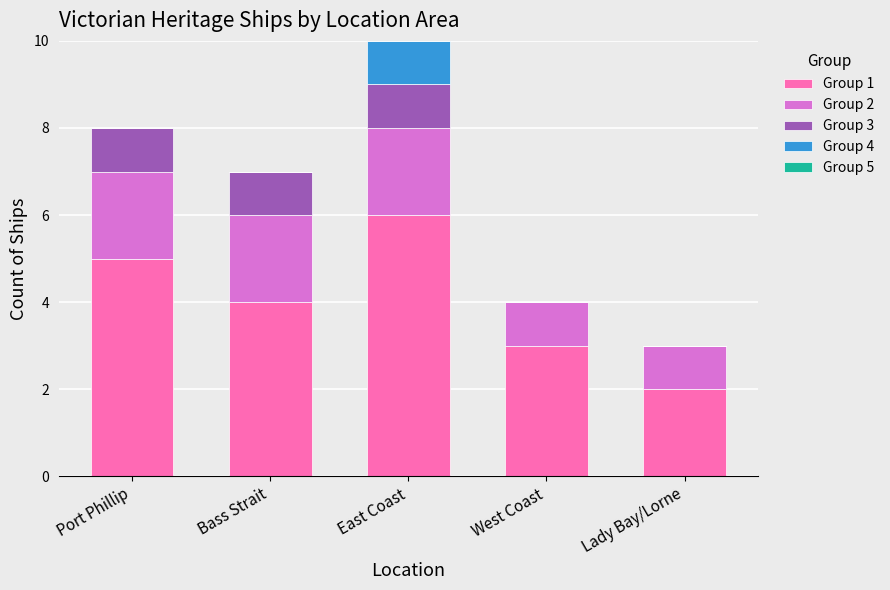

Is it true that Group 1 equals 5 at Port Phillip?

True